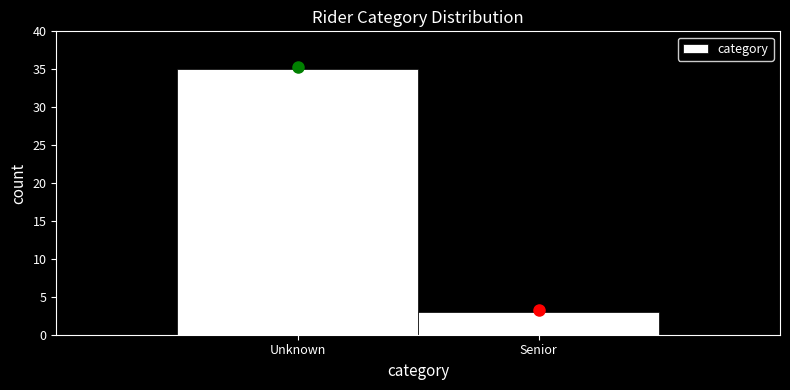

Reading right to left, list all the values displayed in this chart.

3	35